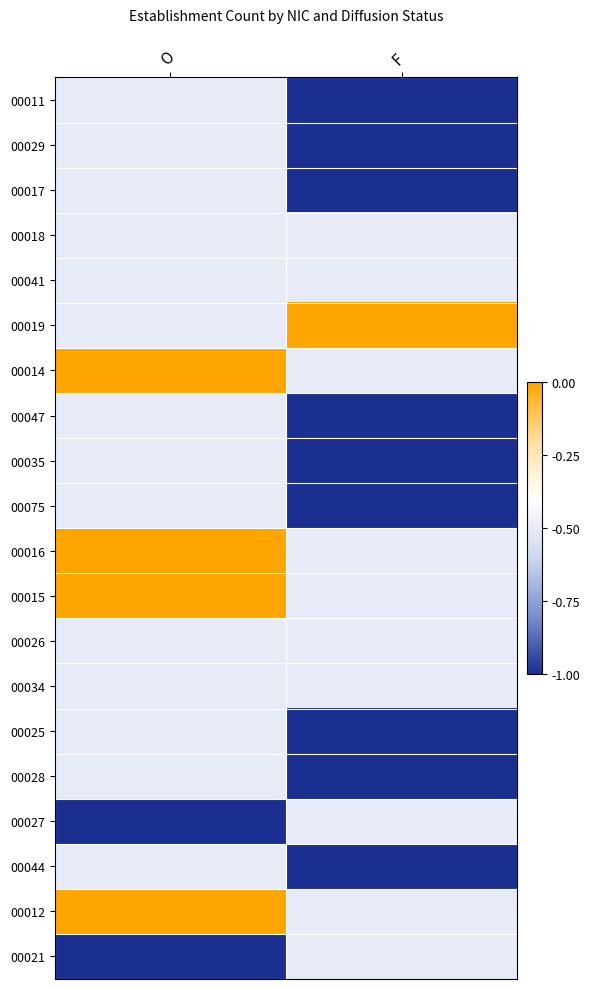

How many data points does each series have?

2